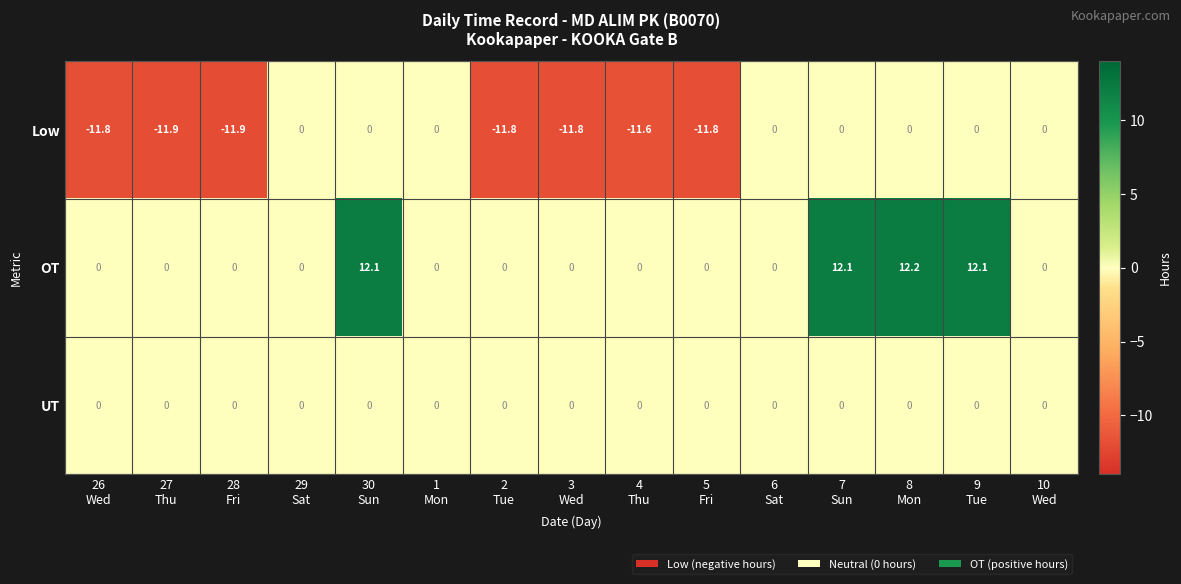

What is the difference between the second highest and second lowest values in the Low series?

11.9